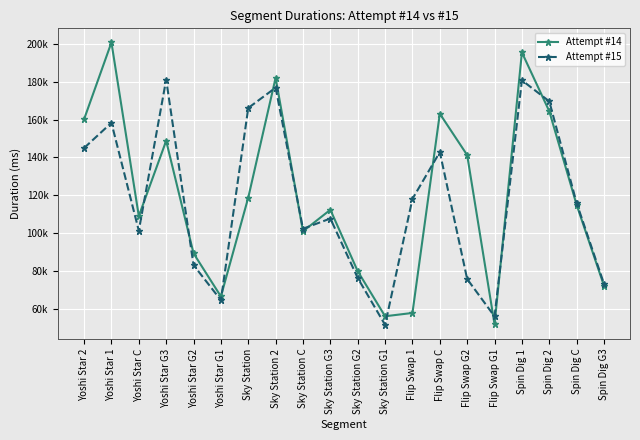

Does the chart have visible grid lines?

Yes